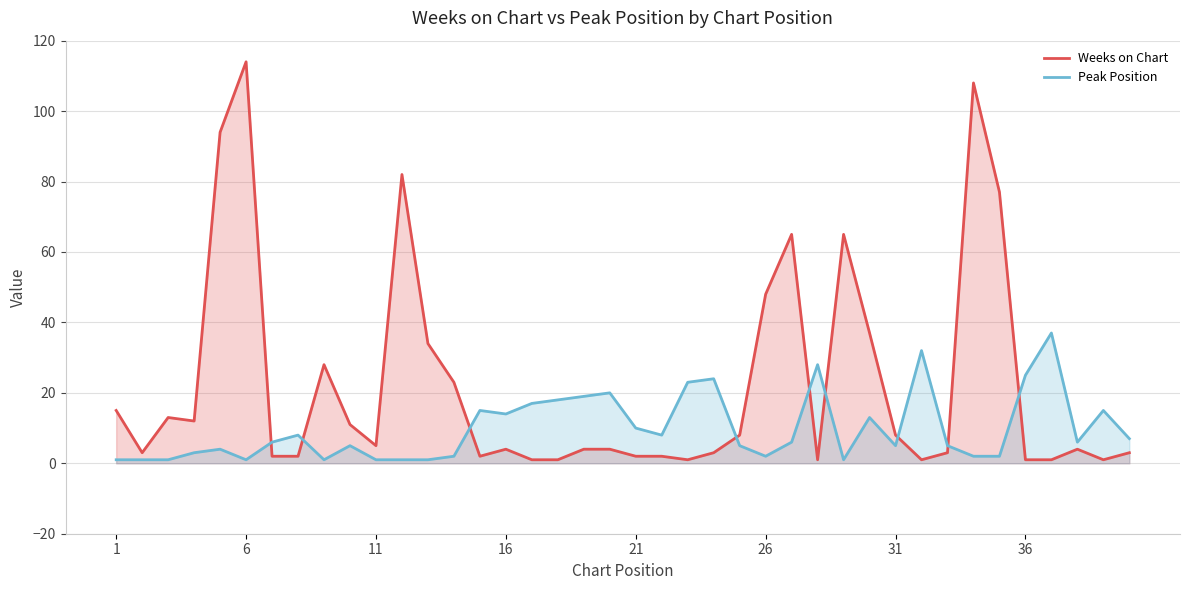

In Peak Position, how many points are higher than both neighbors (excluding endpoints)?

11